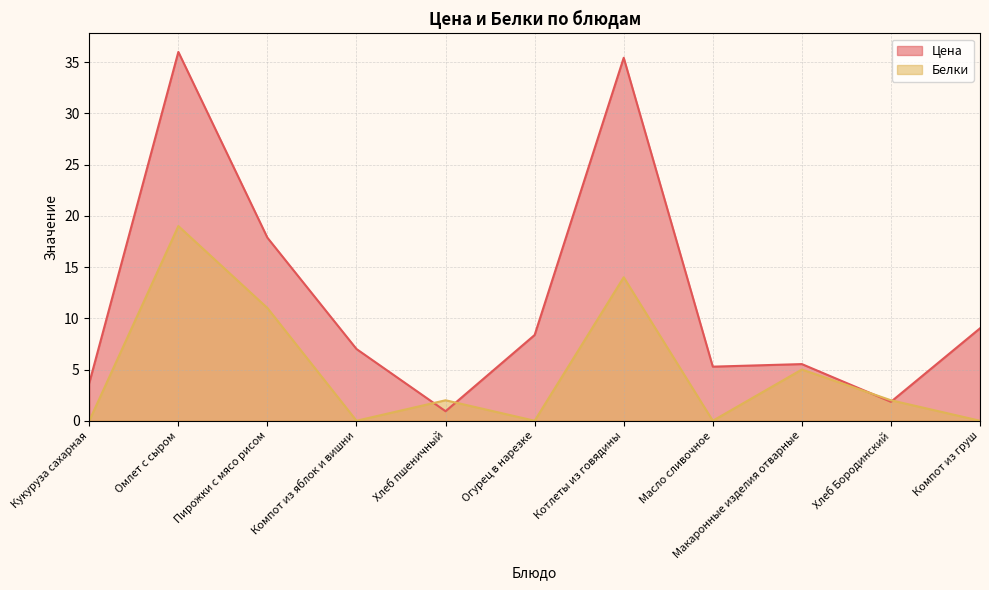

How many intersections are there between Цена and Белки?

4